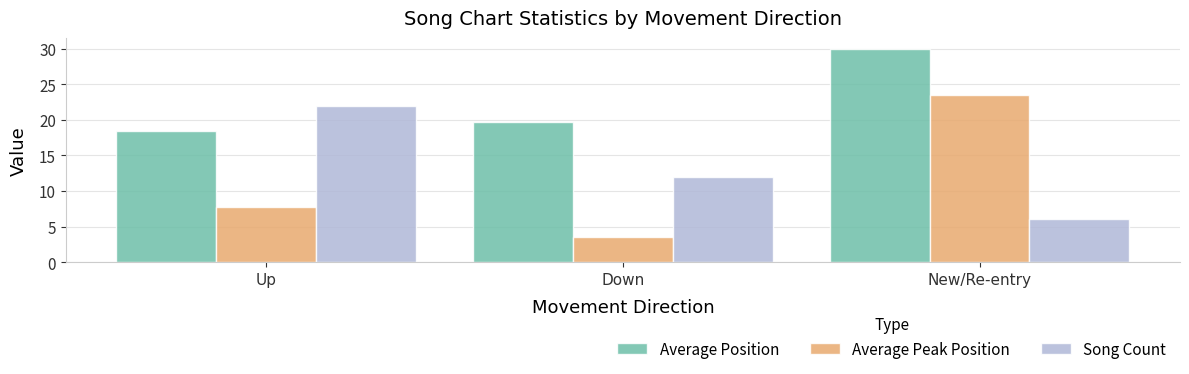

What is the difference between the Song Count values at New/Re-entry and Up?

16.0